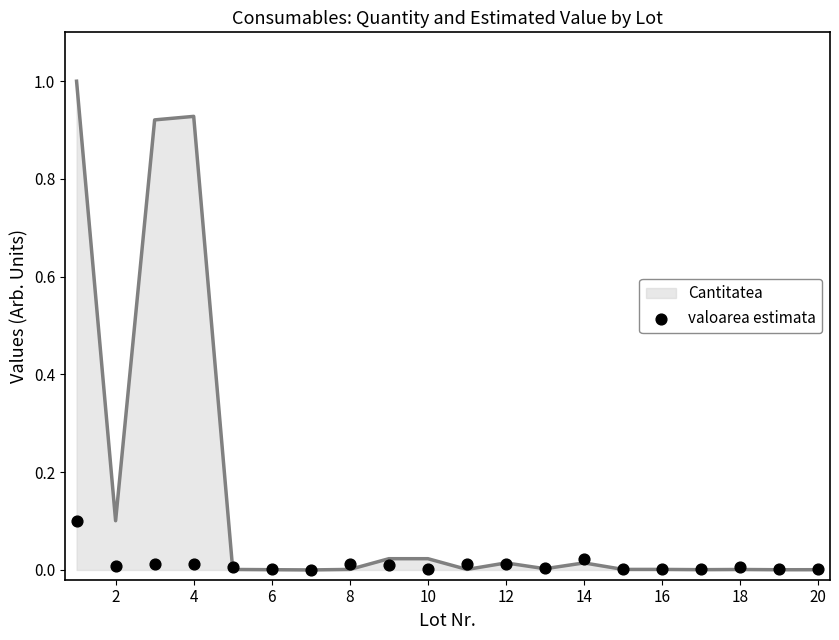

What is the maximum value for Cantitatea?

1.0